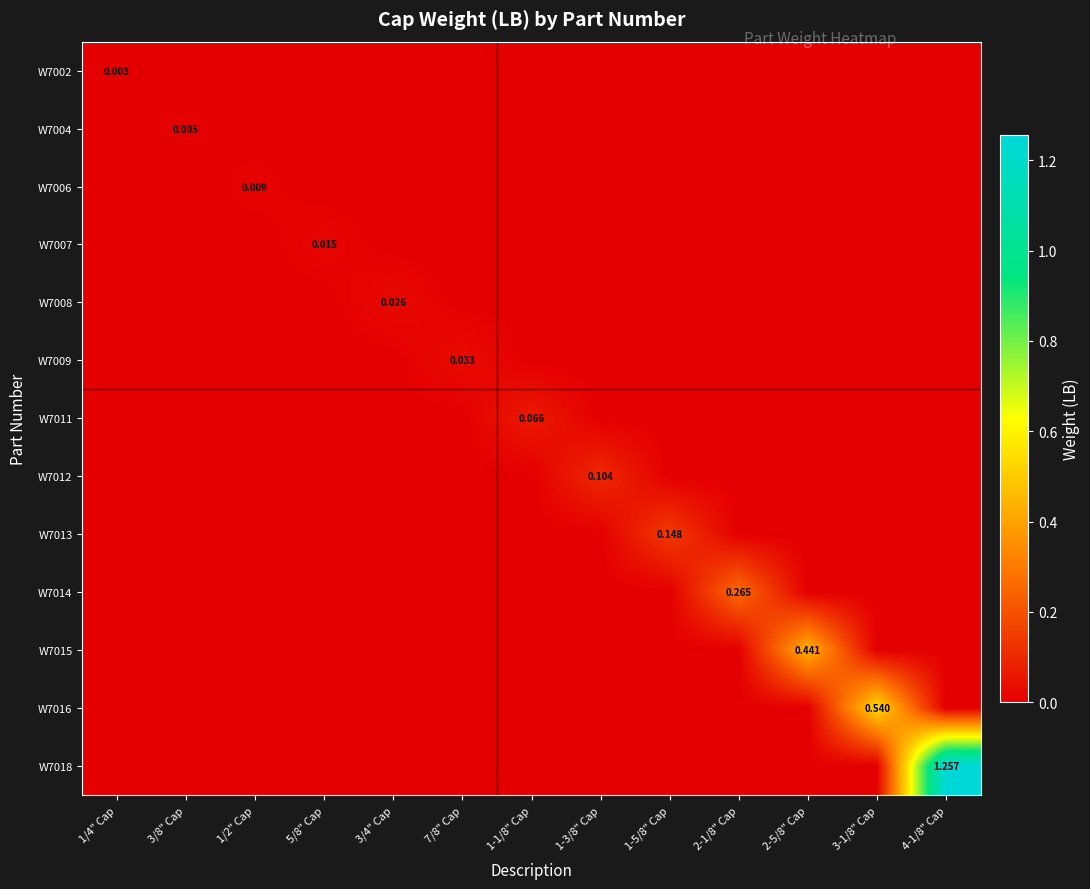

At which category is the sum across all series the highest?

4-1/8" Cap